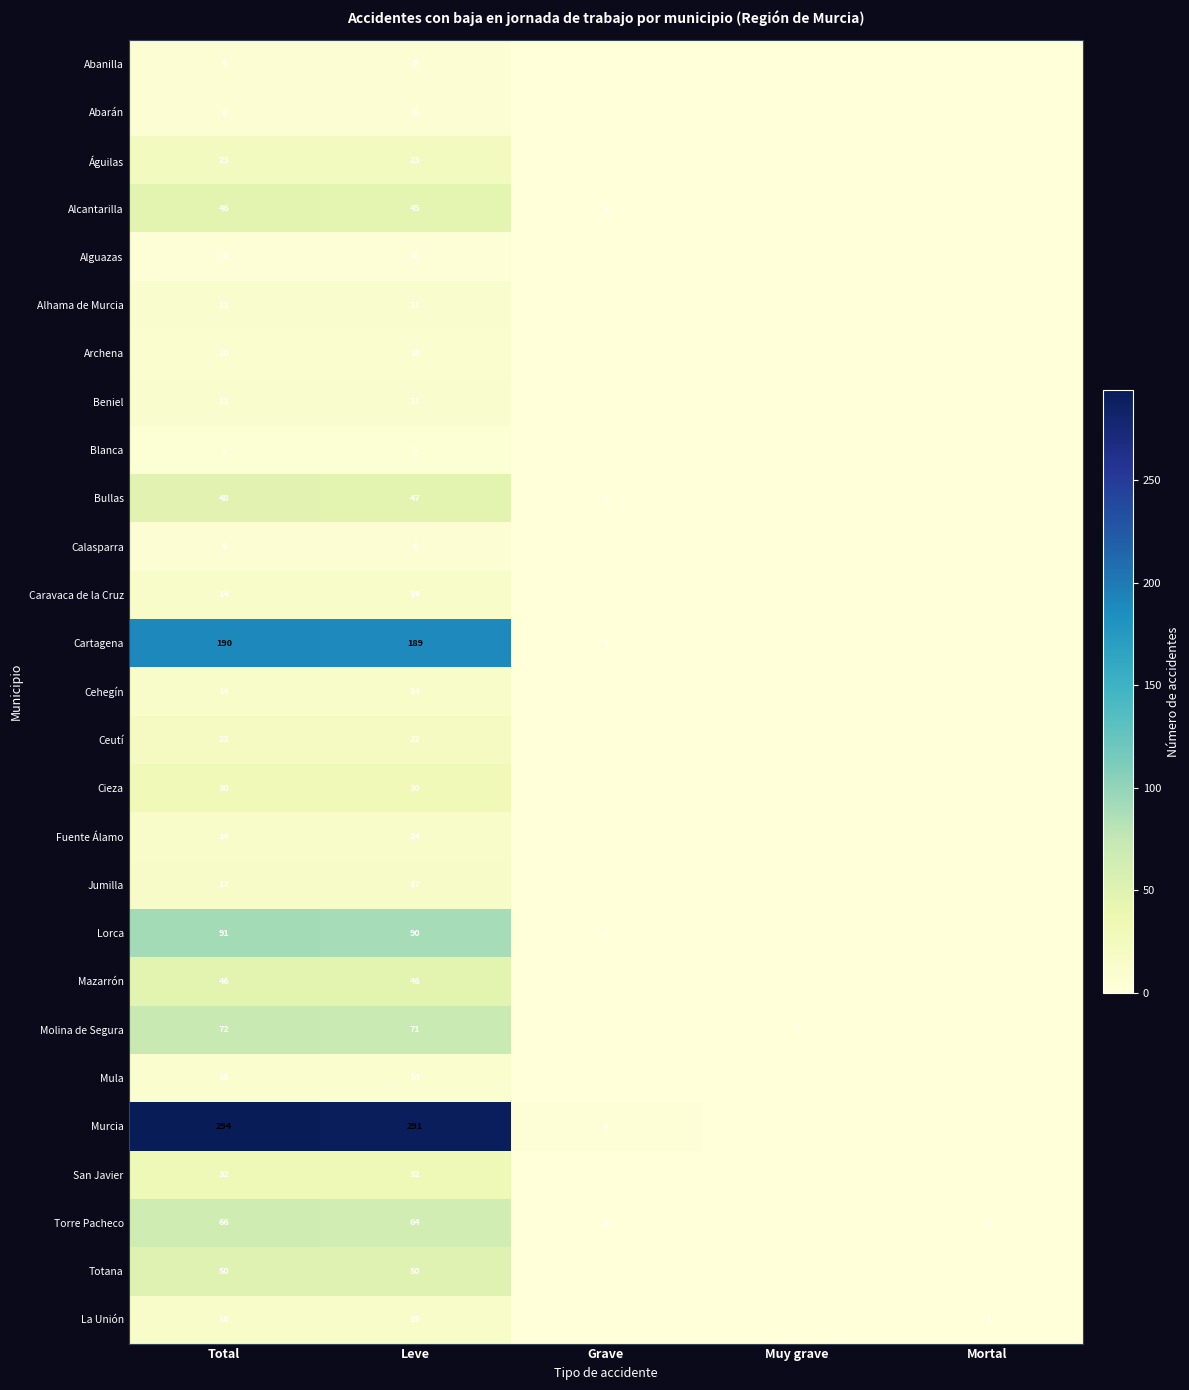

What is the total value across all series at Total?

1154